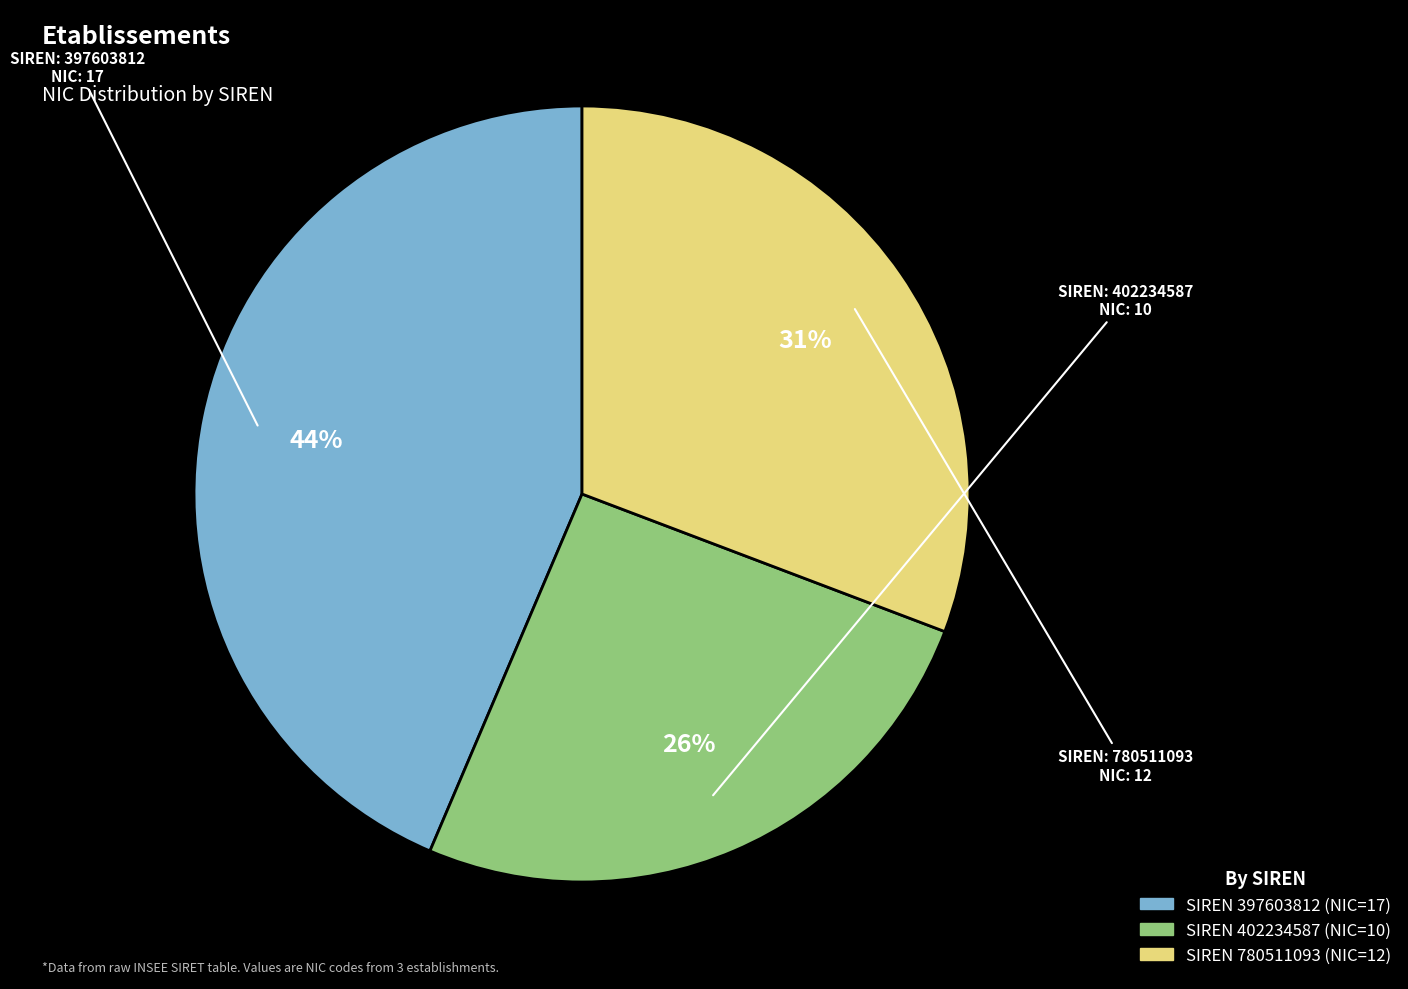

Is there any slice that represents more than half of the pie?

No